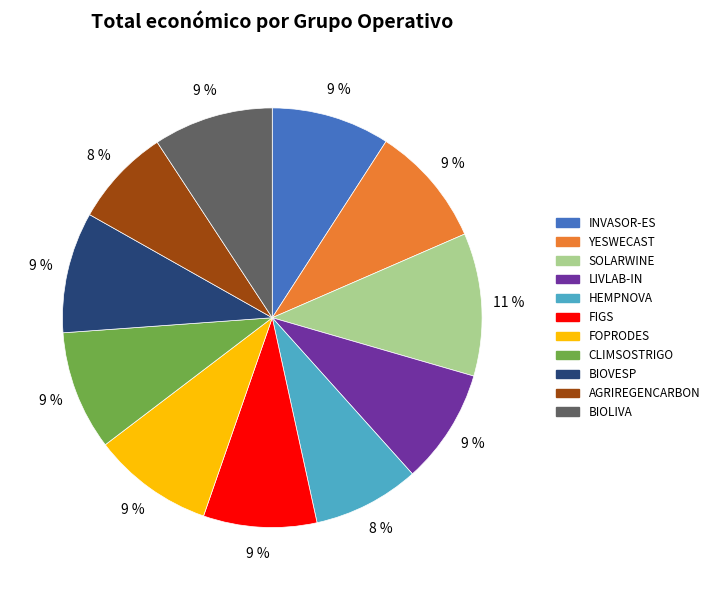

The LIVLAB-IN slice represents 20% of the pie. True or false?

False